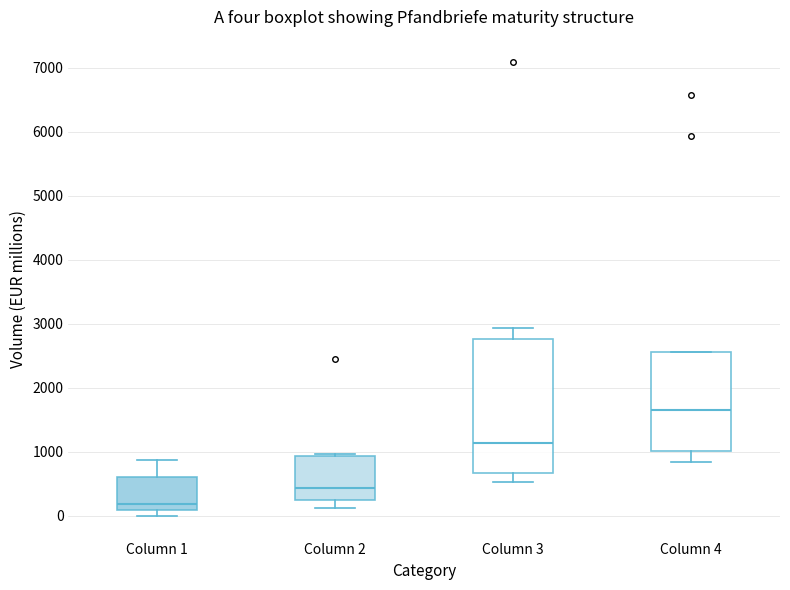

Reading left to right, transcribe this box plot: for each box, give where its median line is, the range the box spans, and where its two whiskers end, as read against the y-axis. The values are not printed on the chart, so give them approximately, as read against the axis.

Column 1: median 200, box 100 to 600, whiskers 0 to 900
Column 2: median 400, box 200 to 900, whiskers 100 to 1000
Column 3: median 1100, box 700 to 2800, whiskers 500 to 2900
Column 4: median 1600, box 1000 to 2600, whiskers 800 to 2600